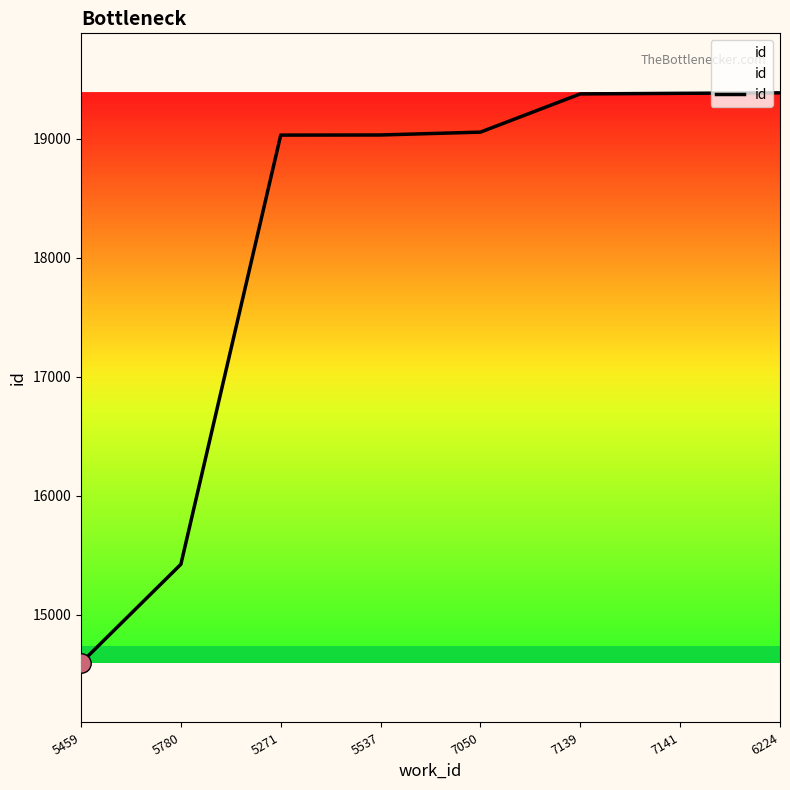

What is the smallest value displayed?

14596